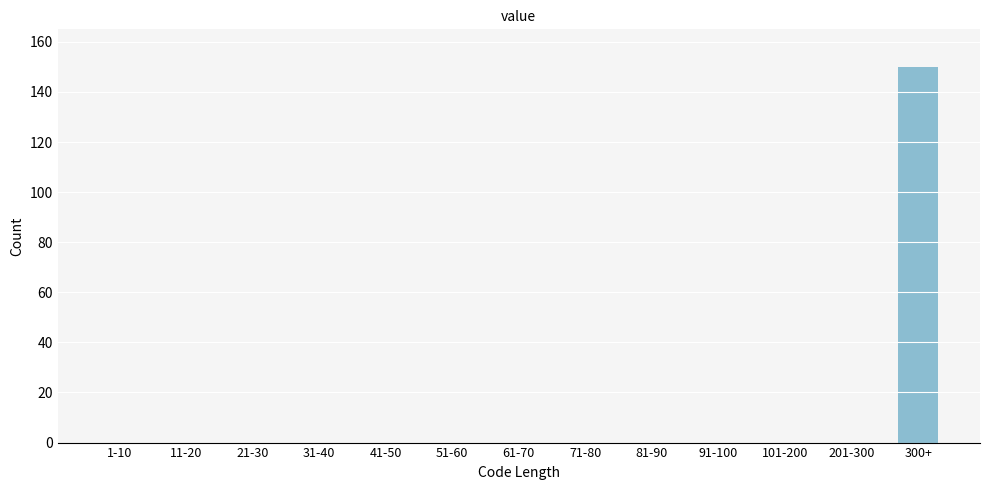

Reading left to right, what are all the values shown in this chart?

1-10=0	11-20=0	21-30=0	31-40=0	41-50=0	51-60=0	61-70=0	71-80=0	81-90=0	91-100=0	101-200=0	201-300=0	300+=150